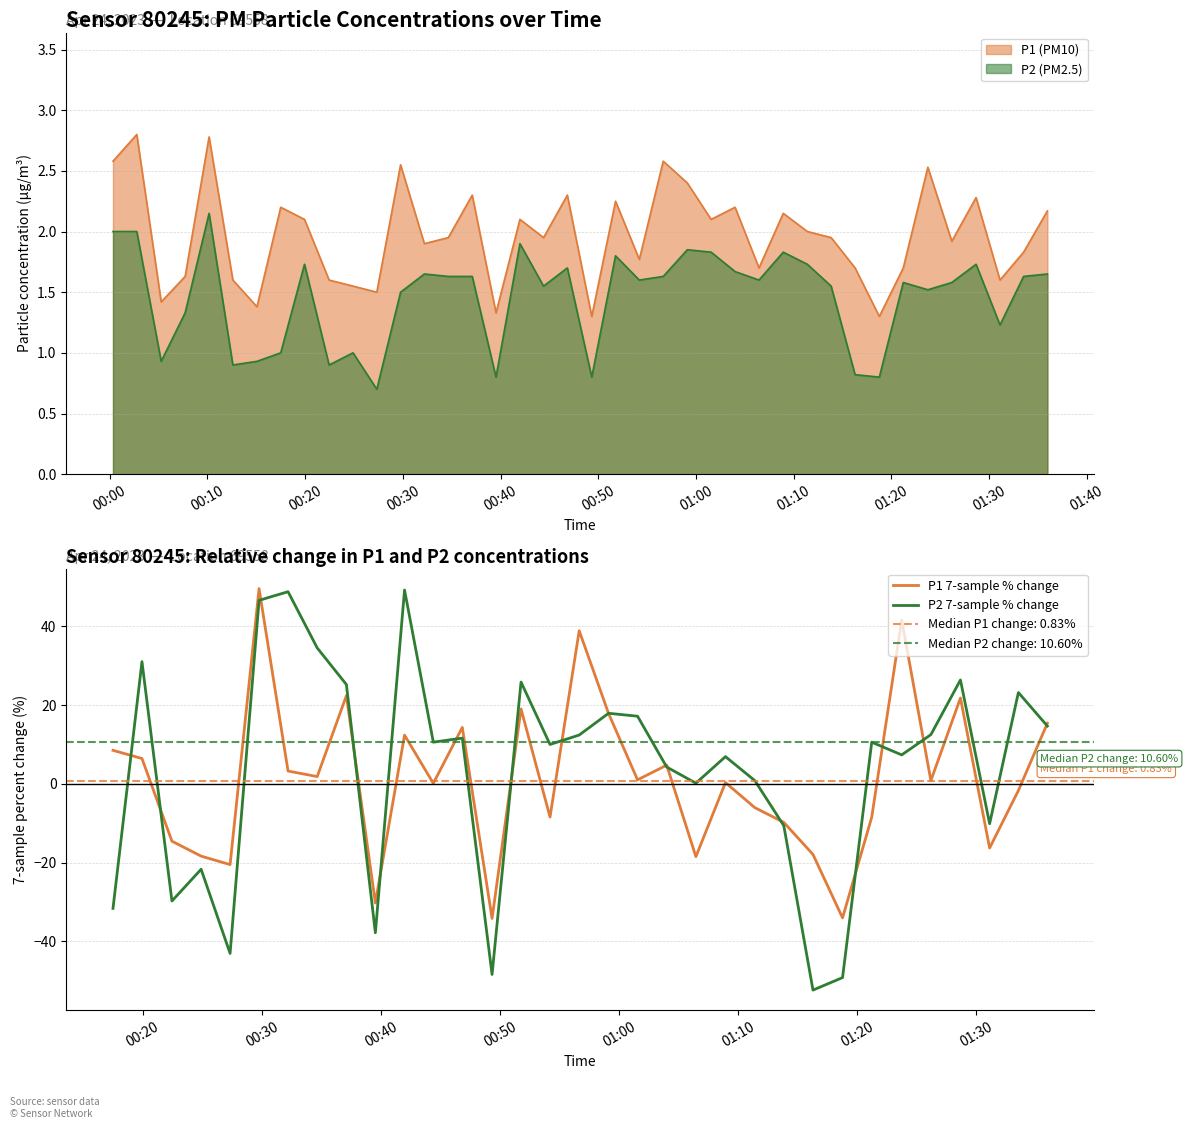

What is the maximum value for P1 (PM10)?

2.8